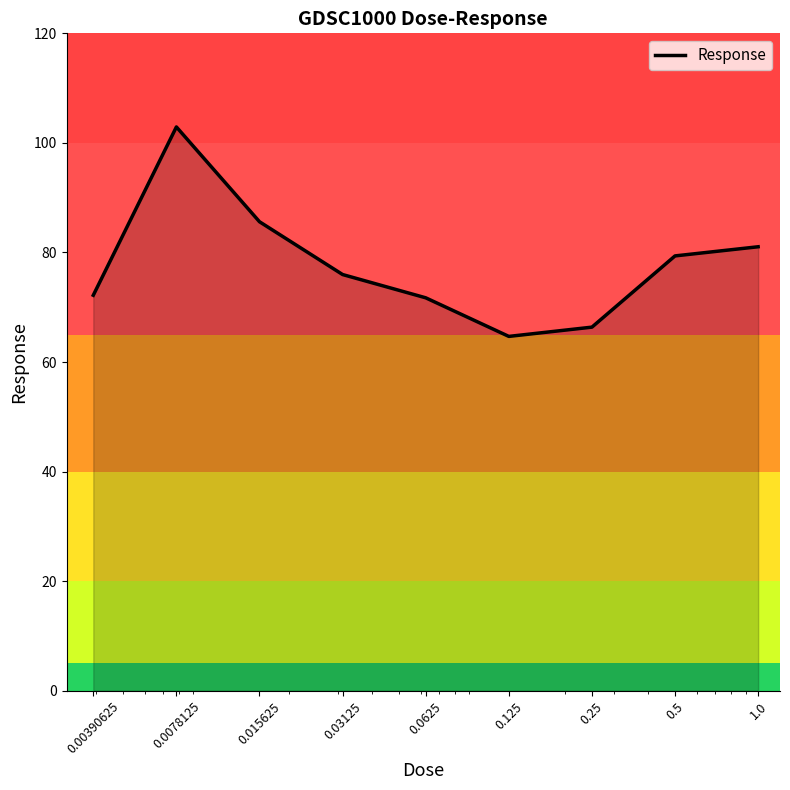

What is the maximum value shown in the chart?

102.9